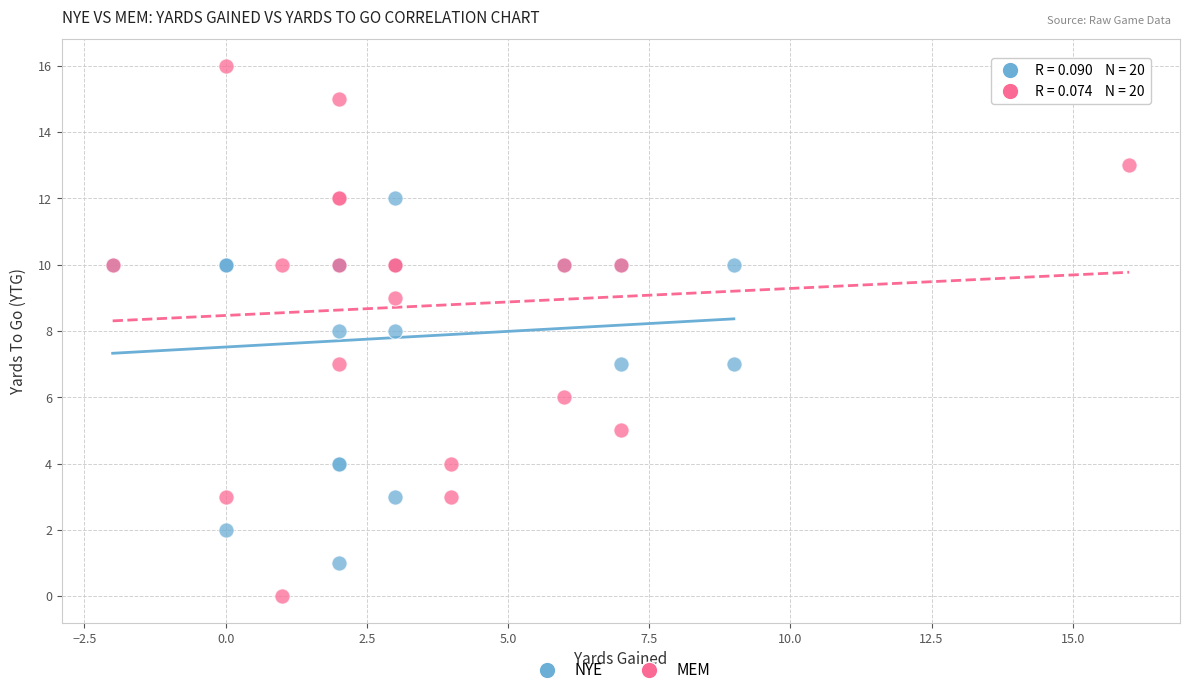

What are all the series names shown in the legend?

NYE, MEM